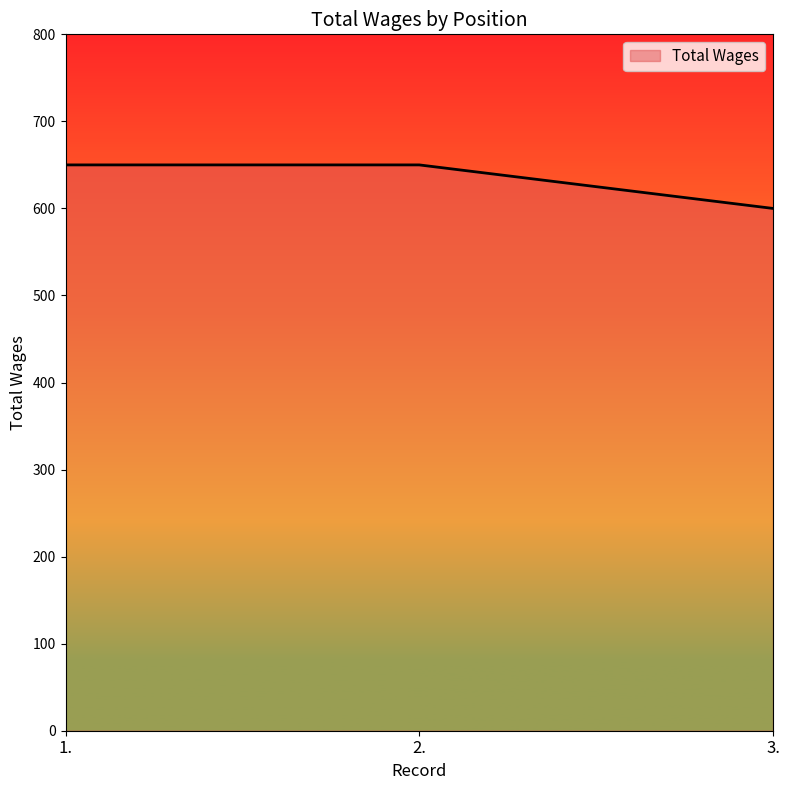

What is the maximum value shown in the chart?

650